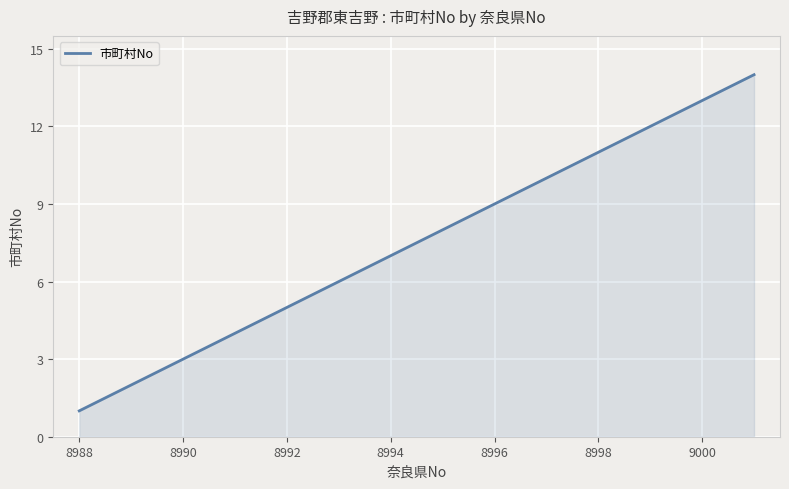

Reading left to right, what are all the values shown in this chart?

1	2	3	4	5	6	7	8	9	10	11	12	13	14